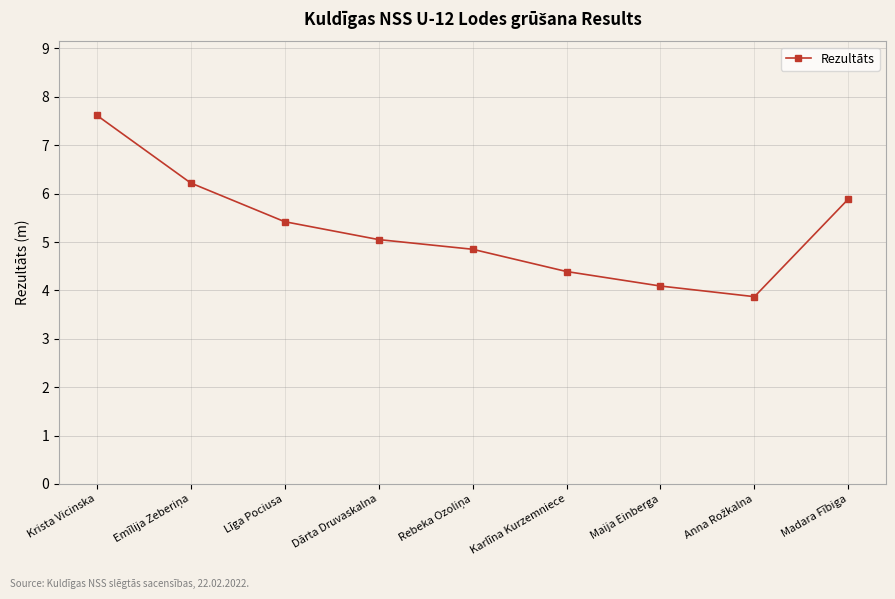

What is the sum of all values?

47.4